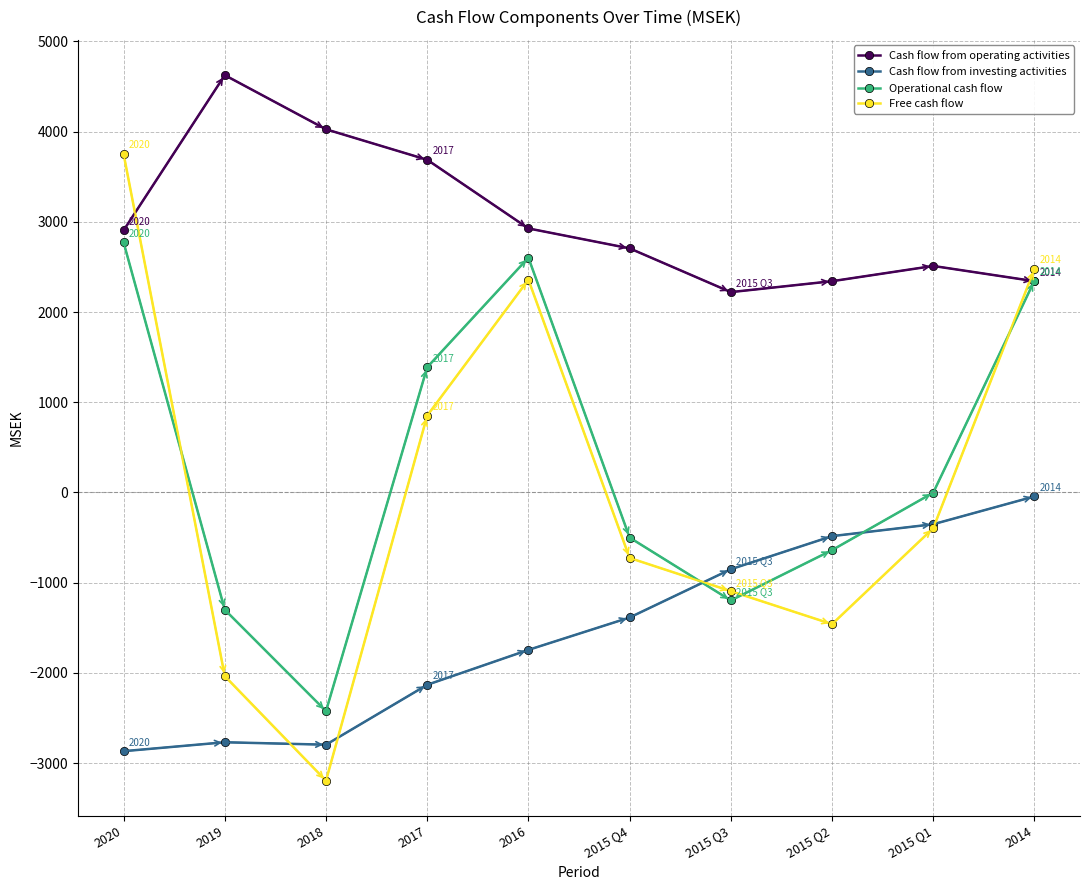

Is it true that Cash flow from investing activities equals -2796 at 2018?

True